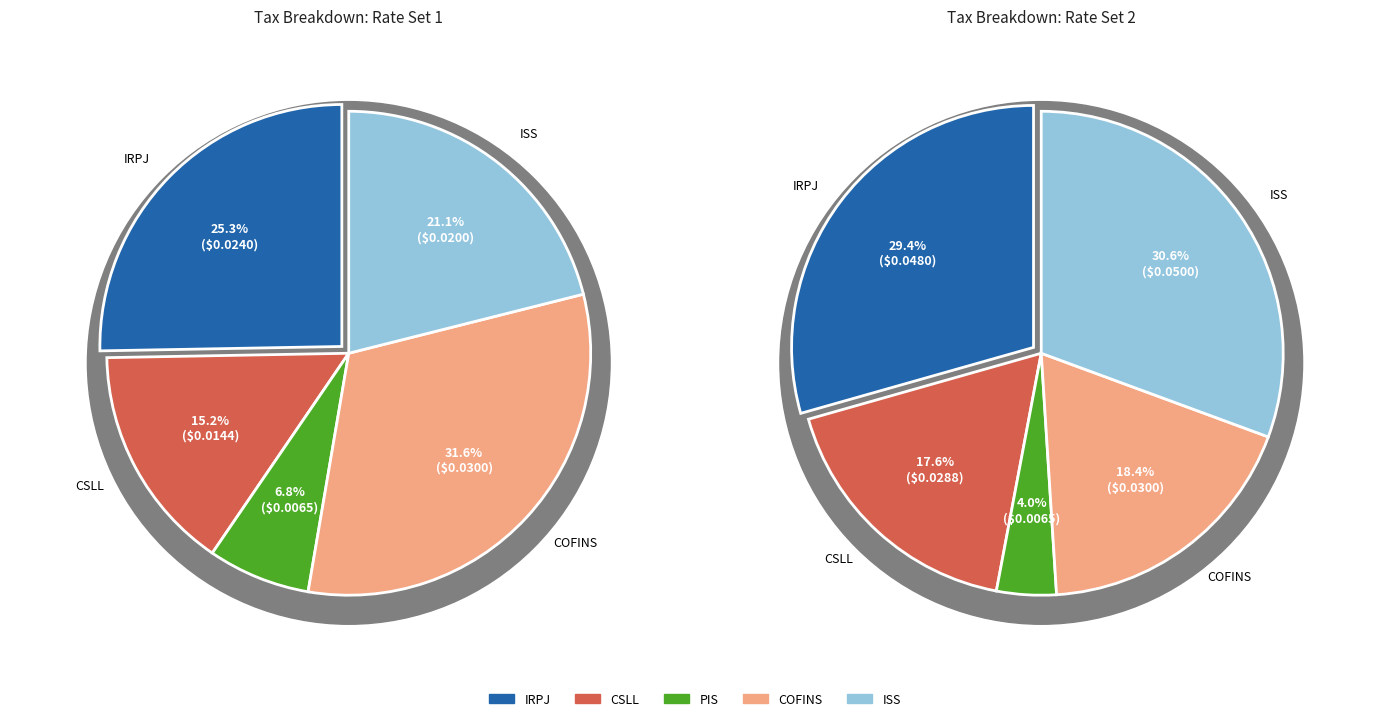

Does PIS represent more than half of the total?

No